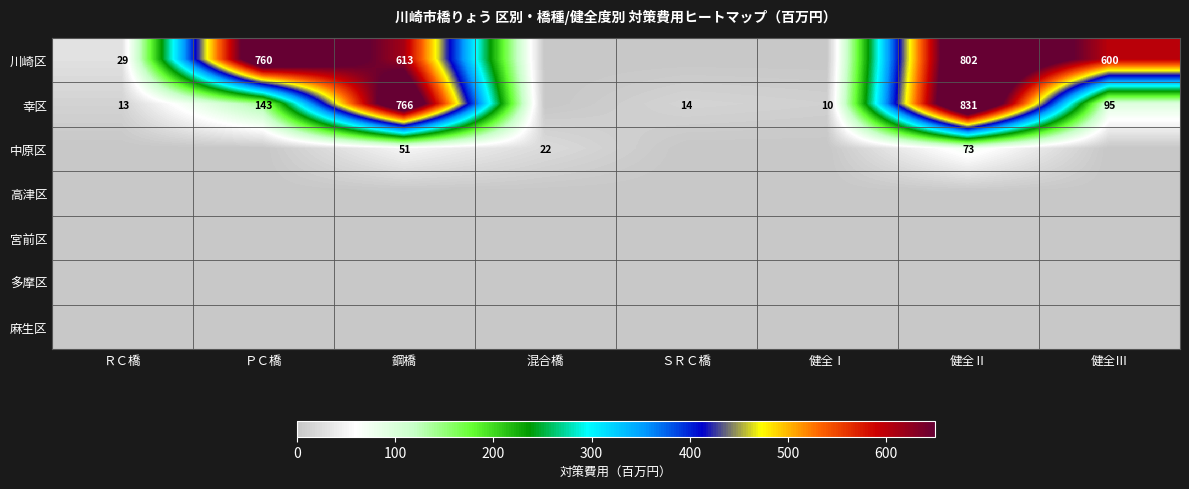

Count the number of categories in the chart.

8